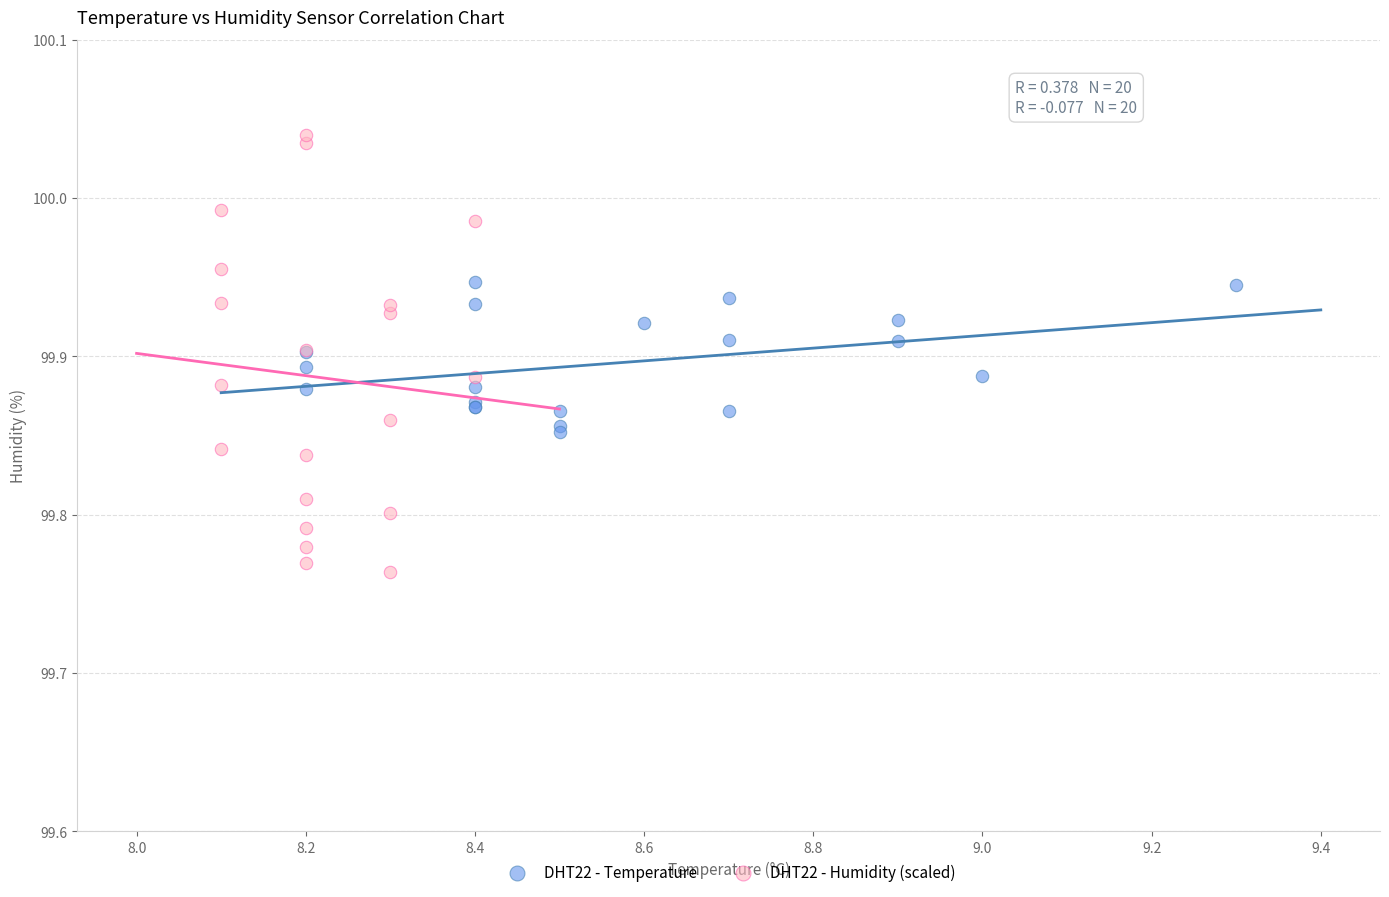

Which series contains the highest Y value?

DHT22 - Humidity (scaled)